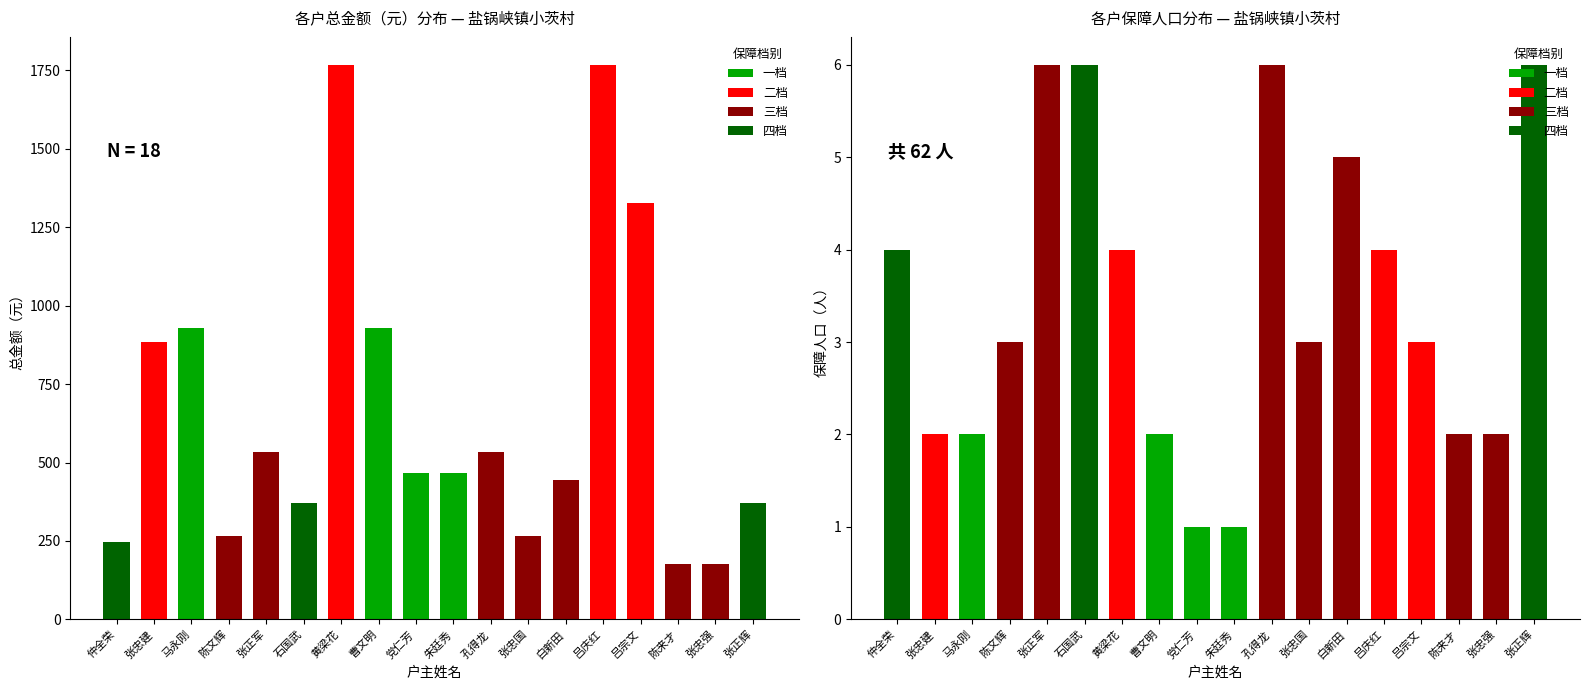

Which category has the highest value in the 保障人口 series?

张正军